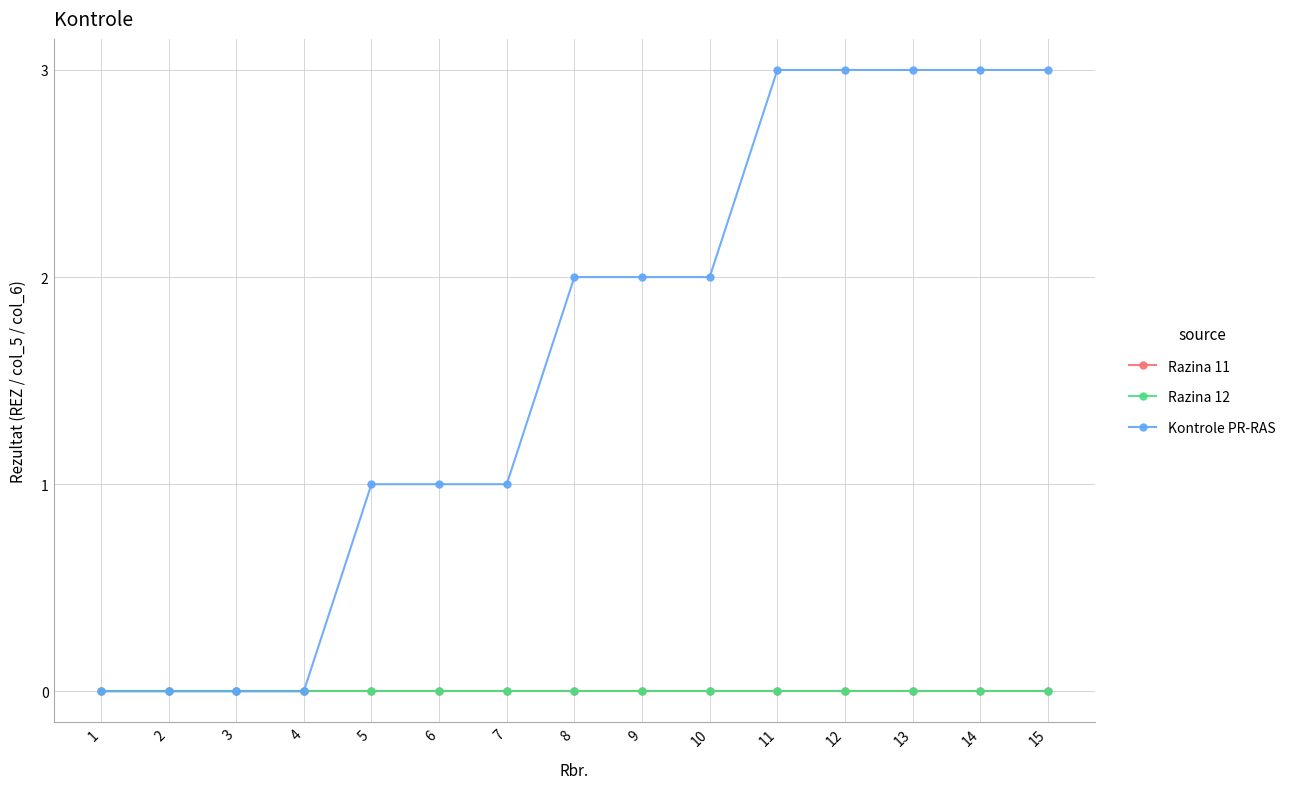

Reading right to left, list all the values displayed in this chart.

Razina 11: 0	0	0	0	0	0	0	0	0	0	0	0	0	0	0
Razina 12: 0	0	0	0	0	0	0	0	0	0	0	0	0	0	0
Kontrole PR-RAS: 3	3	3	3	3	2	2	2	1	1	1	0	0	0	0